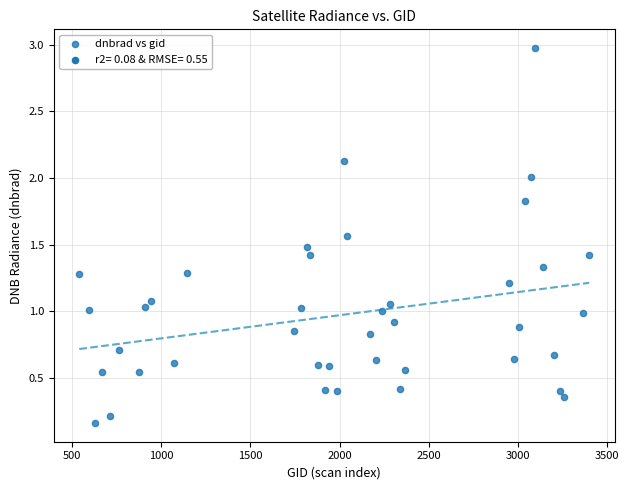

What is the range of Y values (max minus min)?

2.8